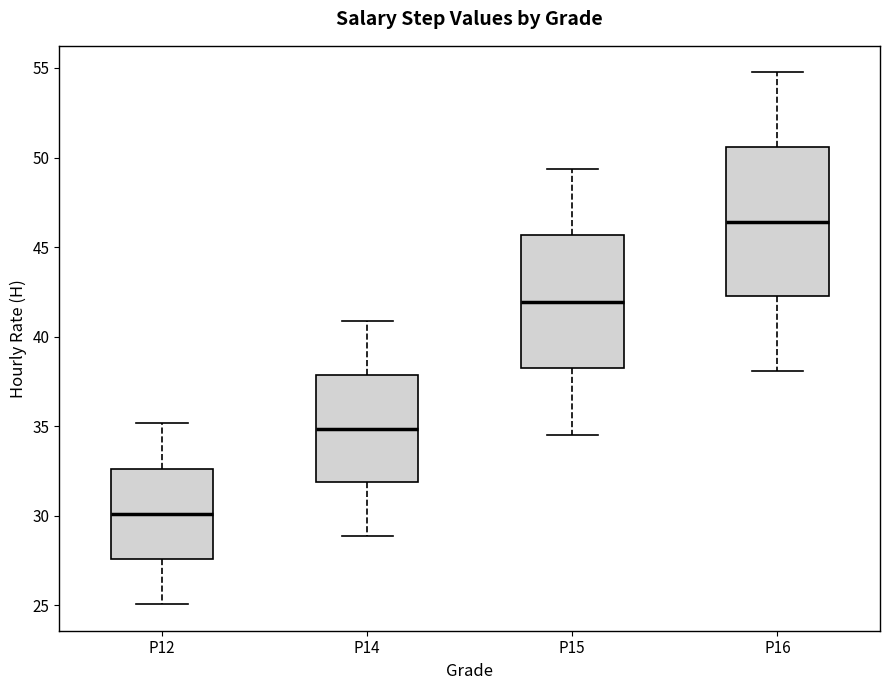

Reading left to right, transcribe this box plot: for each box, give where its median line is, the range the box spans, and where its two whiskers end, as read against the y-axis. The values are not printed on the chart, so give them approximately, as read against the axis.

P12: median 30.0, box 27.5 to 32.5, whiskers 25.0 to 35.0
P14: median 35.0, box 32.0 to 38.0, whiskers 29.0 to 41.0
P15: median 42.0, box 38.0 to 45.5, whiskers 34.5 to 49.5
P16: median 46.5, box 42.5 to 50.5, whiskers 38.0 to 55.0